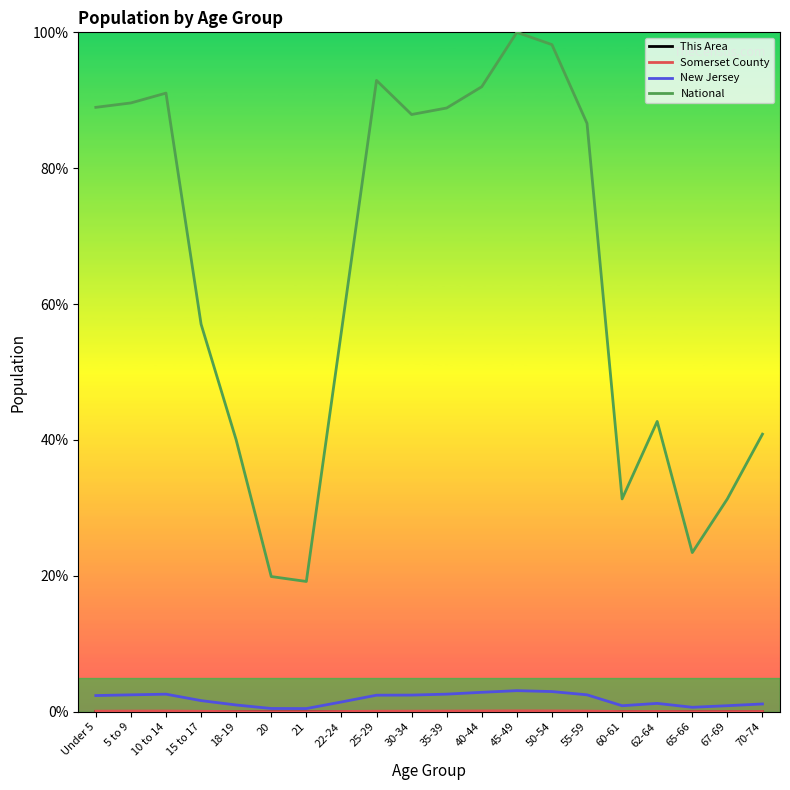

What is the maximum value shown in the chart?

100.0